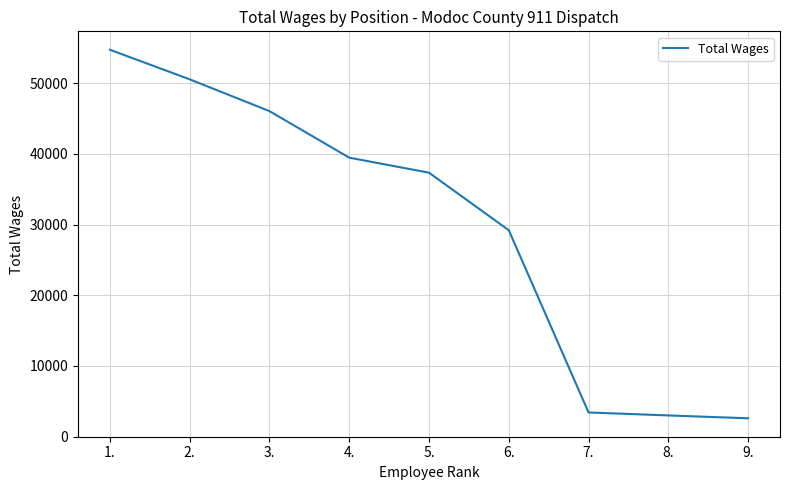

What is the ratio of the value at 8. to the value at 9.?

1.2